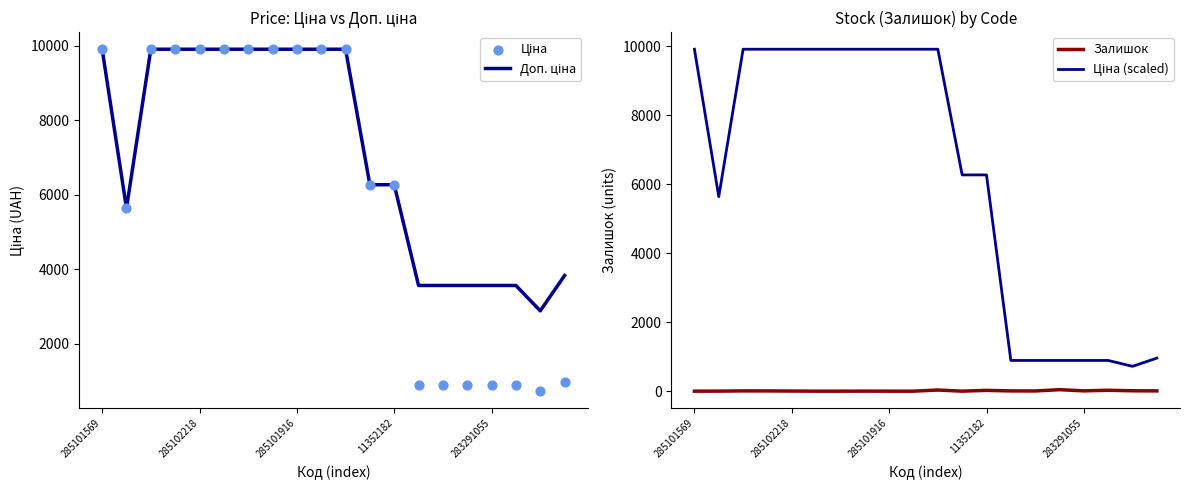

At how many categories does at least one series exceed 5465?

13